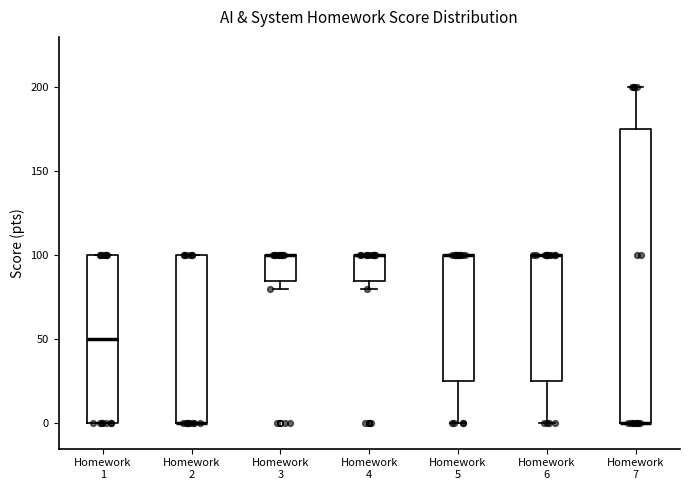

Reading left to right, transcribe this box plot: for each box, give where its median line is, the range the box spans, and where its two whiskers end, as read against the y-axis. The values are not printed on the chart, so give them approximately, as read against the axis.

Homework 1: median 50, box 0 to 100, whiskers 0 to 100
Homework 2: median 0 (drawn on the box's lower edge), box 0 to 100, whiskers 0 to 100
Homework 3: median 100 (drawn on the box's upper edge), box 85 to 100, whiskers 80 to 100
Homework 4: median 100 (drawn on the box's upper edge), box 85 to 100, whiskers 80 to 100
Homework 5: median 100 (drawn on the box's upper edge), box 25 to 100, whiskers 0 to 100
Homework 6: median 100 (drawn on the box's upper edge), box 25 to 100, whiskers 0 to 100
Homework 7: median 0 (drawn on the box's lower edge), box 0 to 175, whiskers 0 to 200